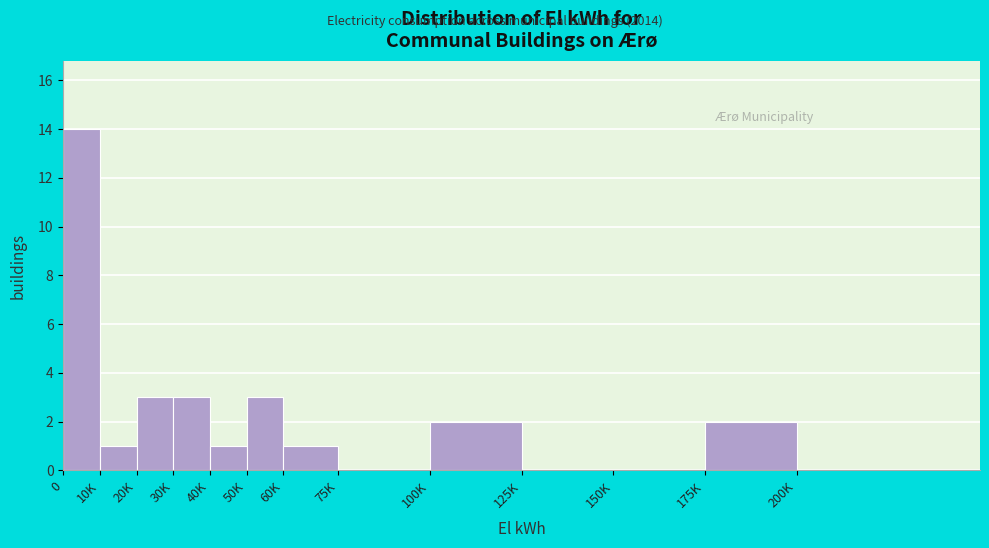

Reading right to left, list all the values displayed in this chart.

200K=0	175K=2	150K=0	125K=0	100K=2	75K=0	60K=1	50K=3	40K=1	30K=3	20K=3	10K=1	0=14